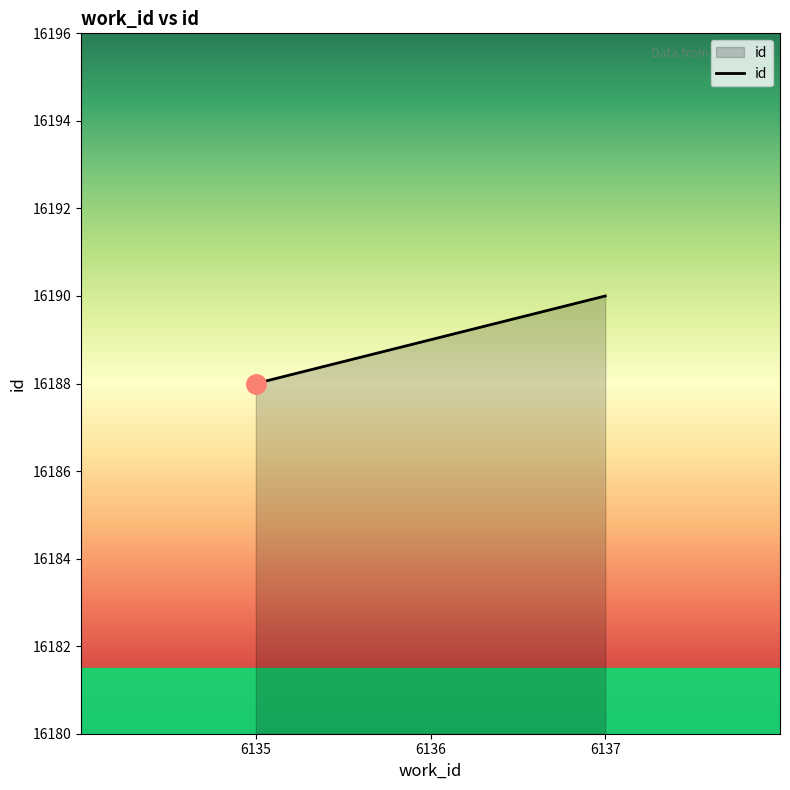

Read the value at 6137.

16190